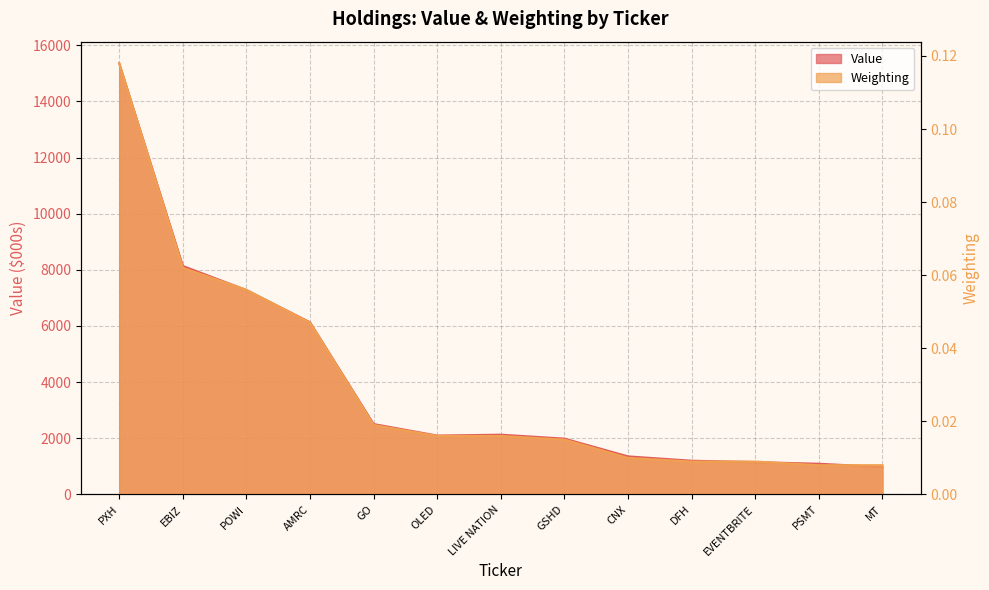

Which series has the largest range (max minus min)?

Value